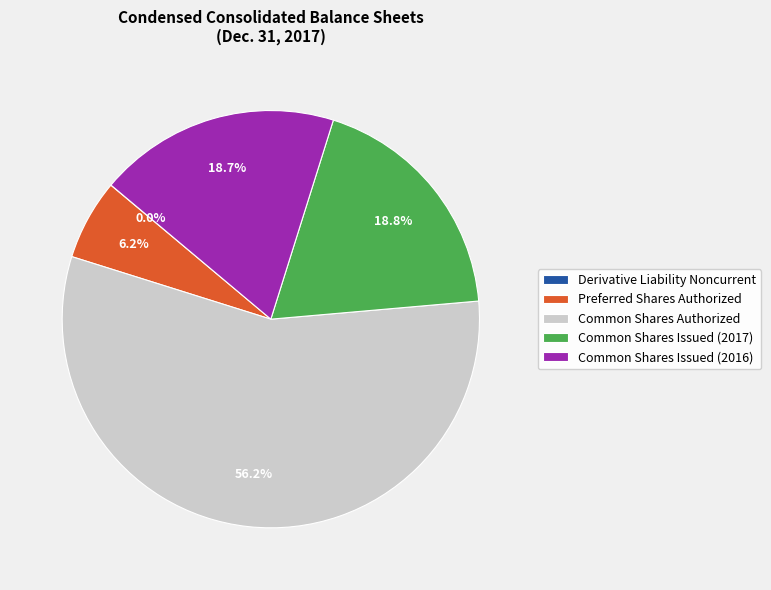

What is the largest slice in the pie chart?

Common Shares Authorized